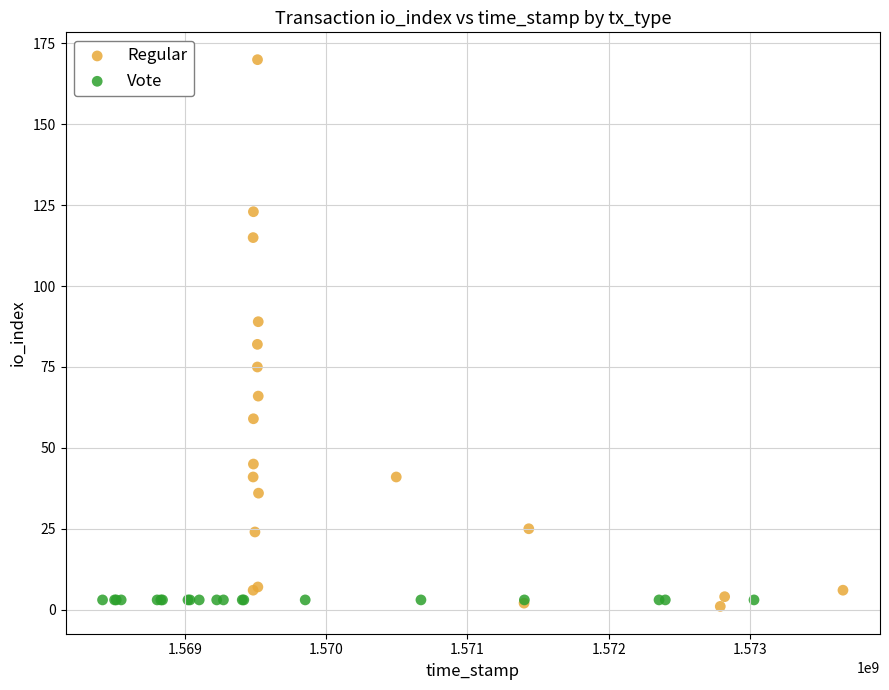

Which series contains the highest Y value?

Regular